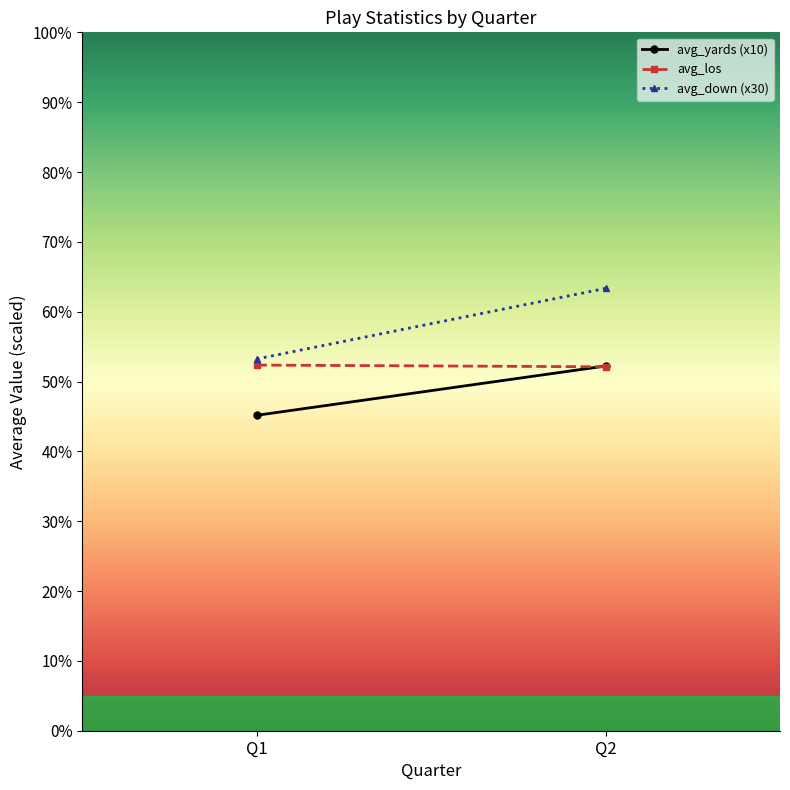

What value does the avg_yards (x10) series have at Q1?

45.2